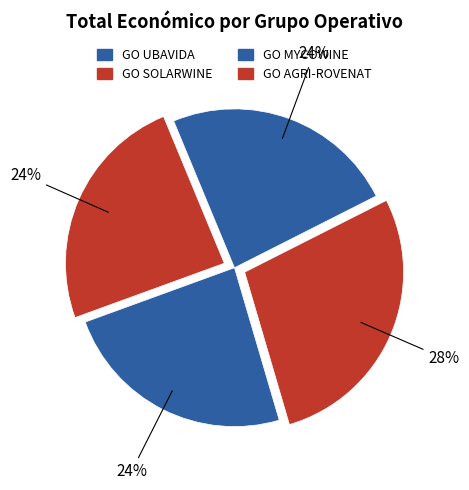

How many segments does this pie chart have?

4